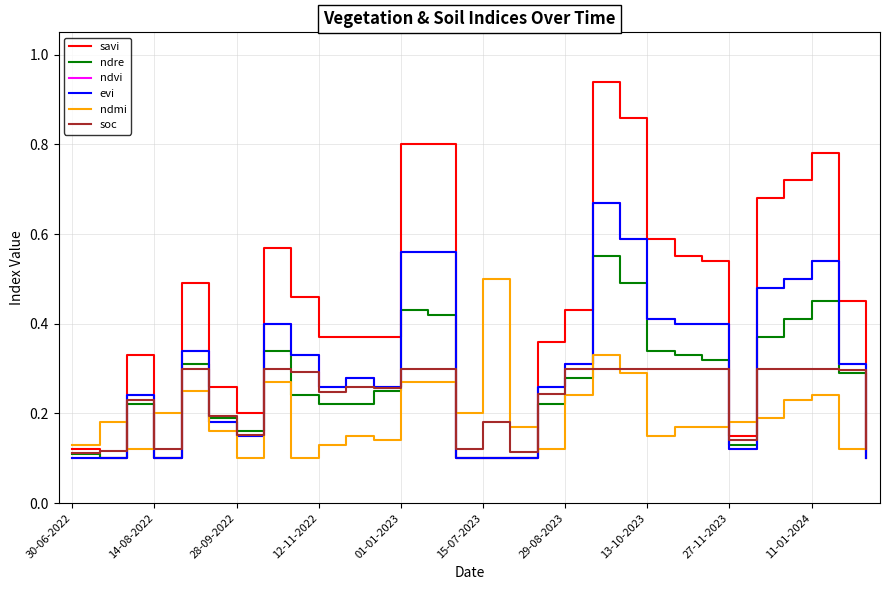

Is this an area chart (filled region under the line)?

No